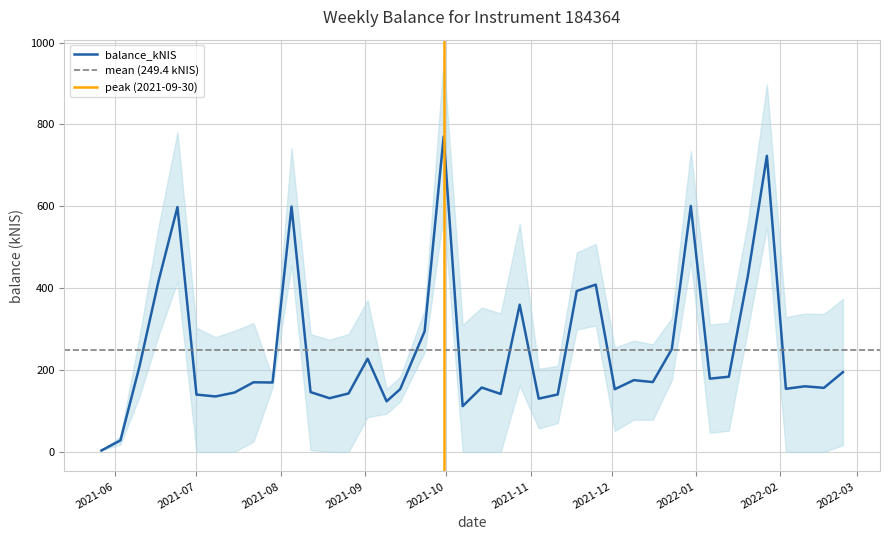

What is the maximum value for balance_kNIS?

770.4